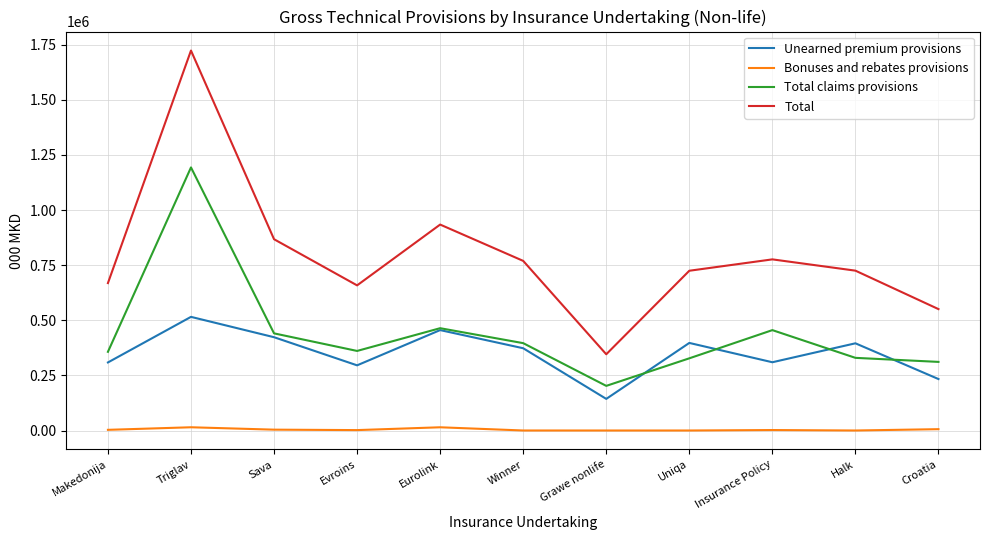

True or false: Total has a value of 212201 at Uniqa.

False